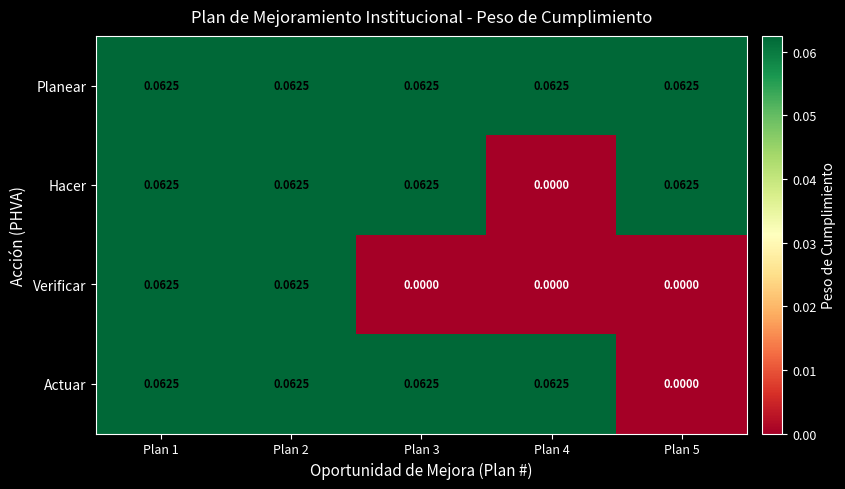

Which series has the largest total across all categories?

Planear